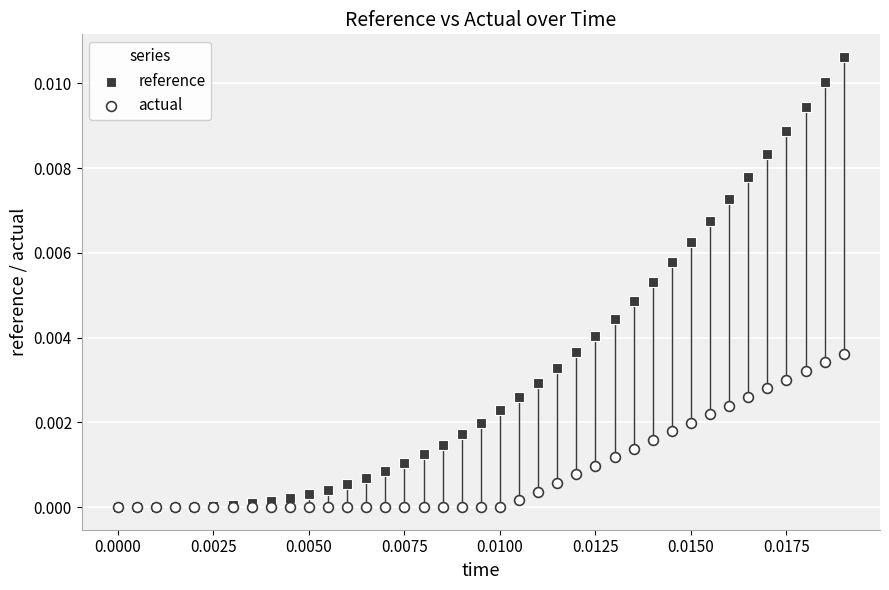

Which series reaches the maximum Y coordinate?

reference